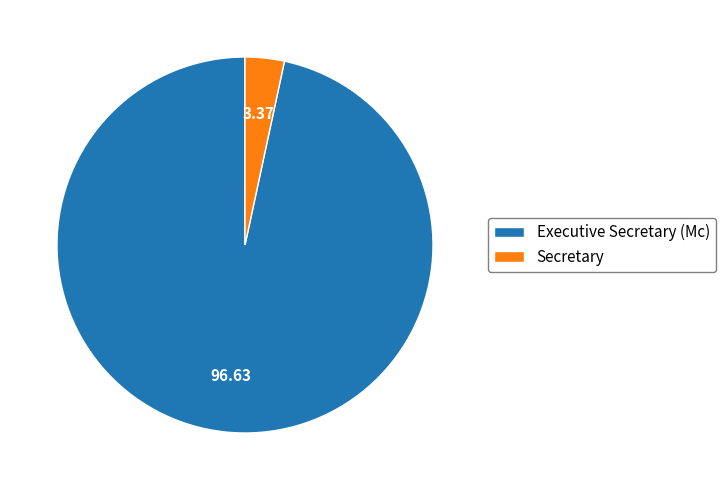

Between Secretary and Executive Secretary (Mc), which is larger?

Executive Secretary (Mc)